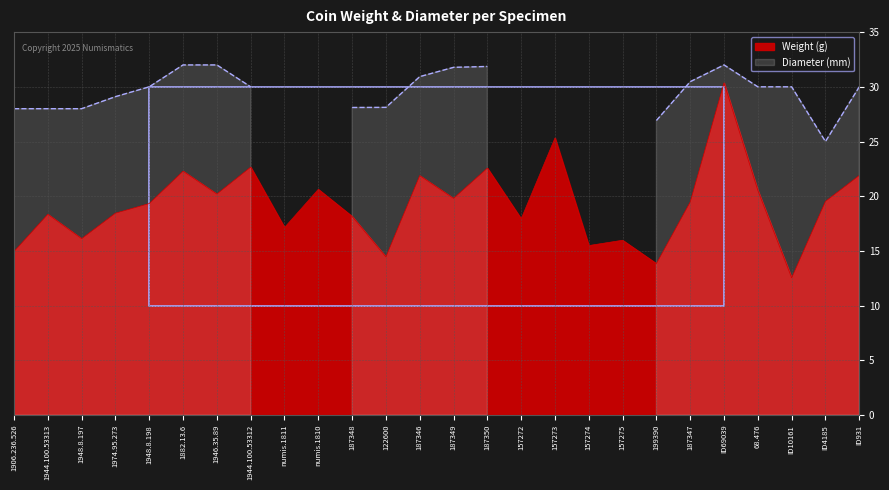

What is the smallest value displayed?

12.5